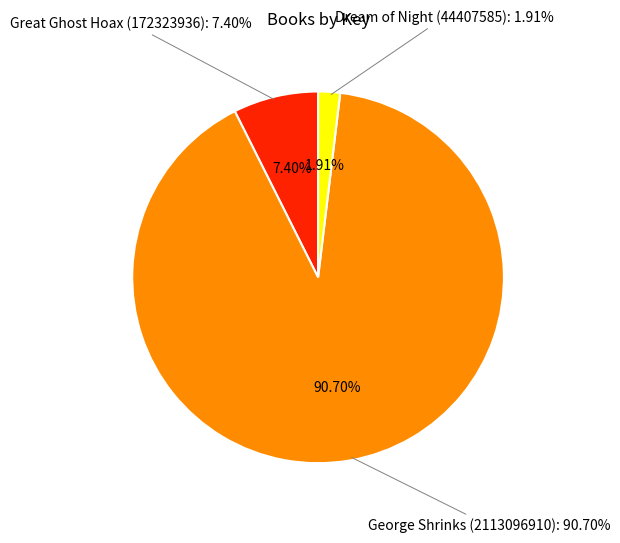

Count the number of slices in the pie.

3